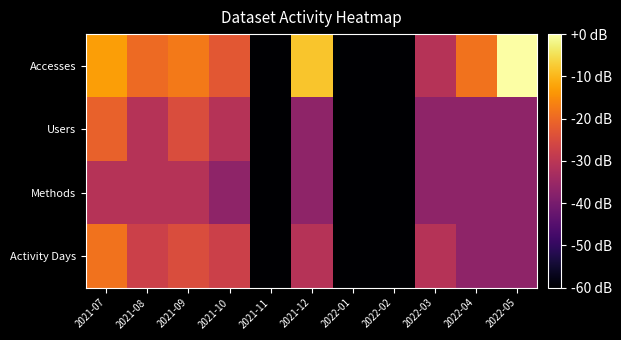

Which series has the largest total across all categories?

Accesses